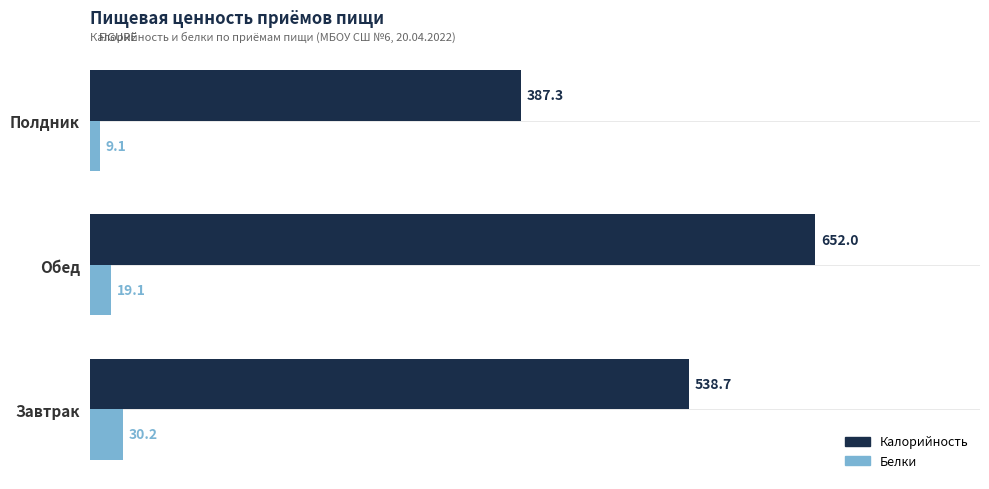

What value does the Калорийность series have at Завтрак?

538.7